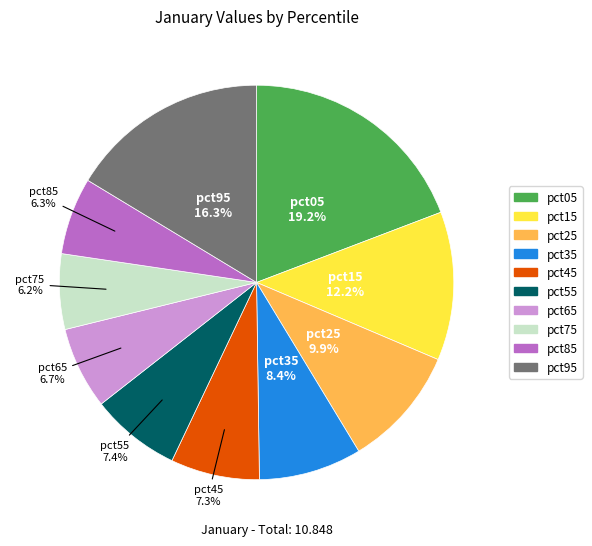

To the nearest percent, what is the combined percentage of pct35 and pct25?

18%